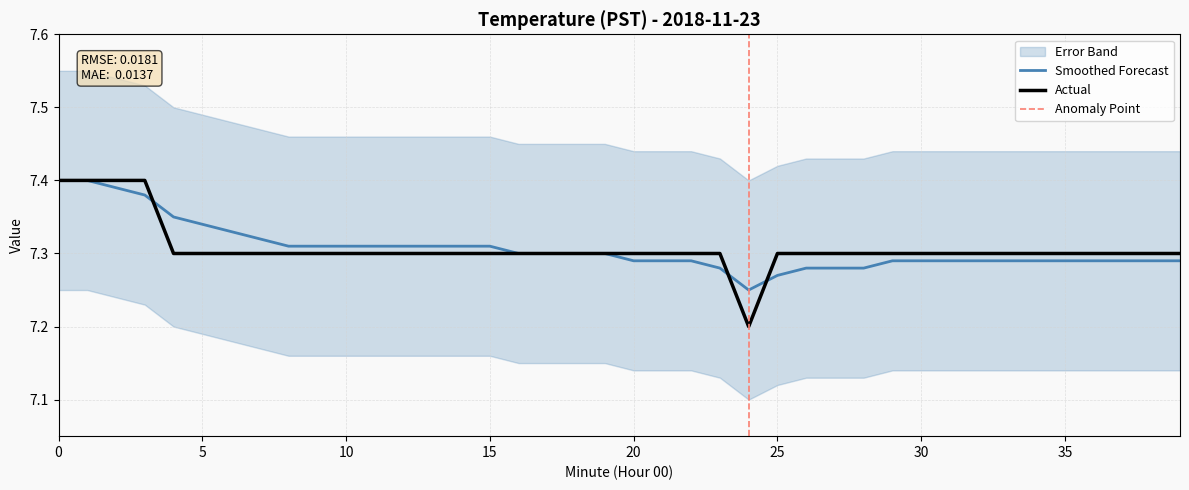

What is the sum of the Value values at 8 and 27?

14.6